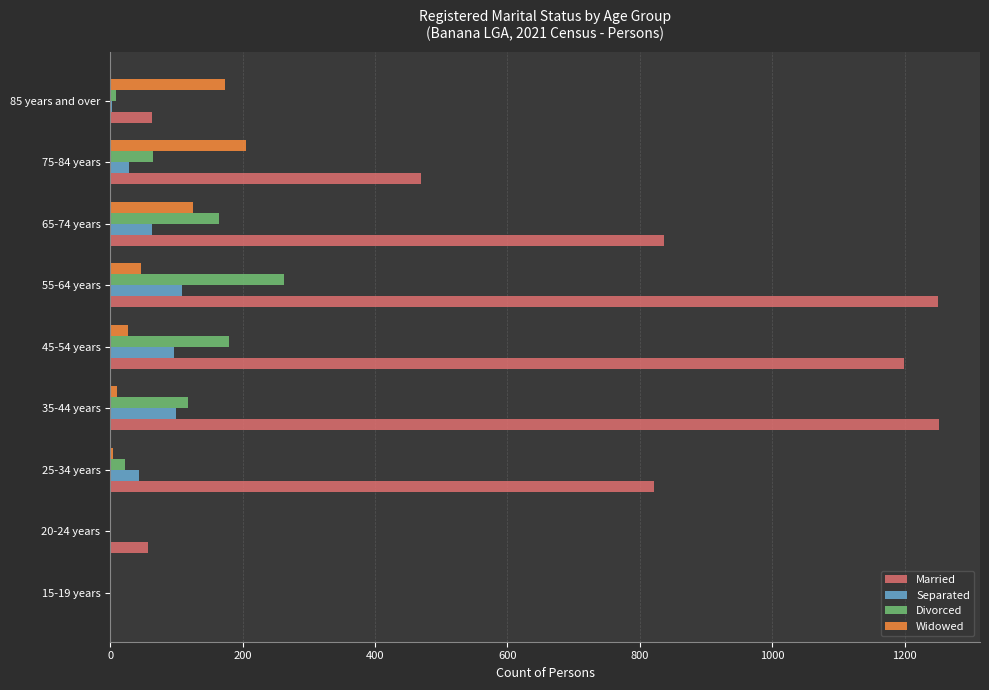

The Married series shows 469 at 75-84 years. True or false?

True